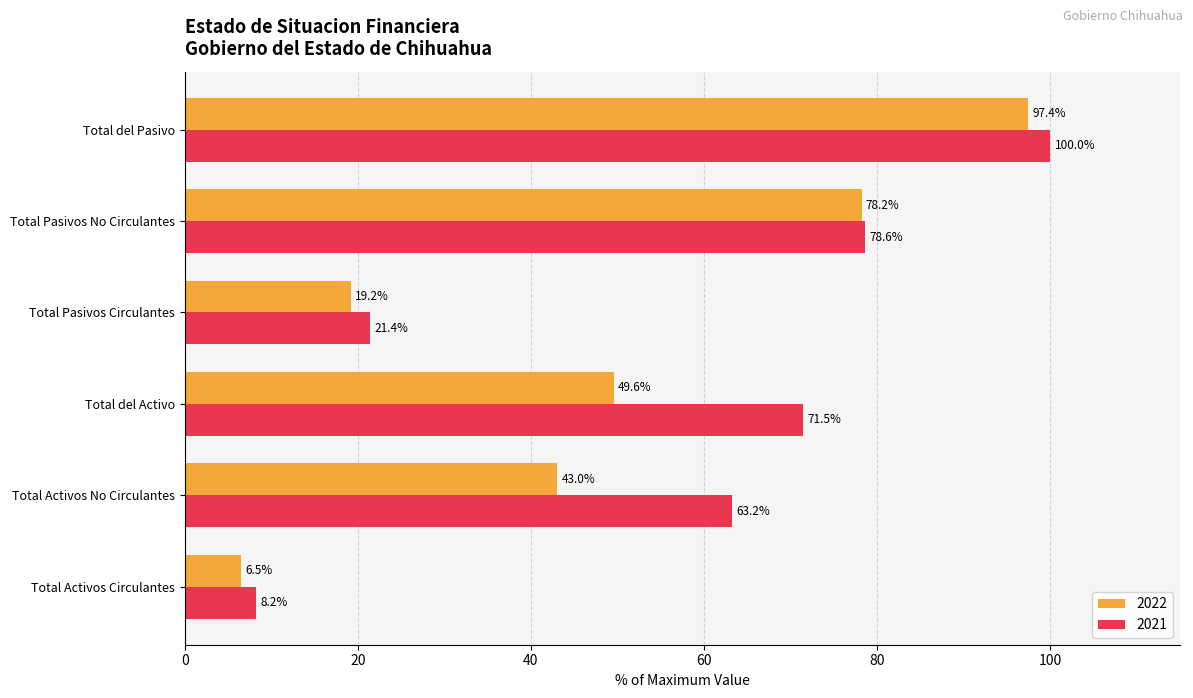

What is the difference between the maximum and second lowest values in the 2022 series?

78.2